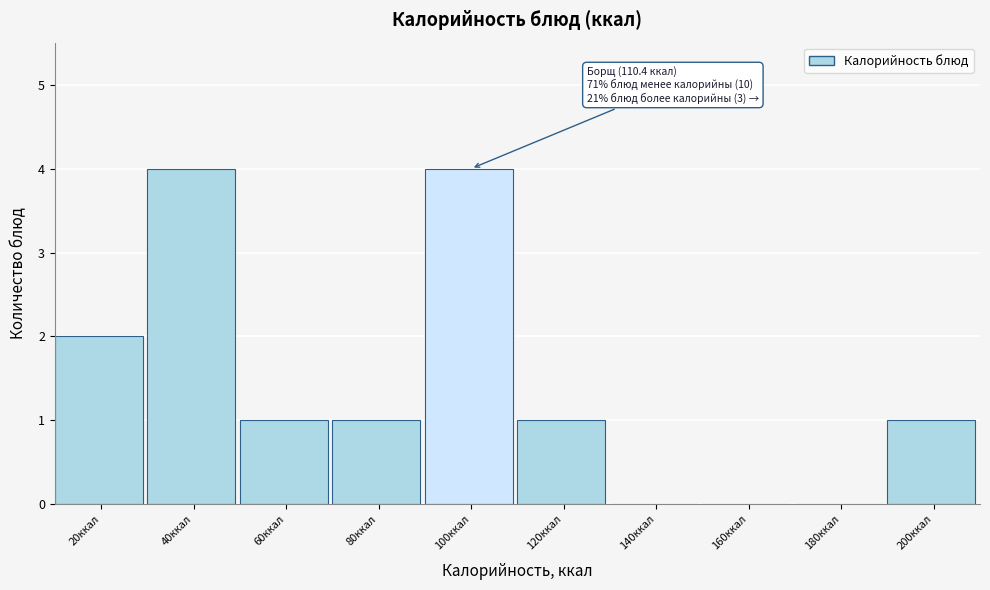

Reading right to left, list all the values displayed in this chart.

200ккал=1	180ккал=0	160ккал=0	140ккал=0	120ккал=1	100ккал=4	80ккал=1	60ккал=1	40ккал=4	20ккал=2